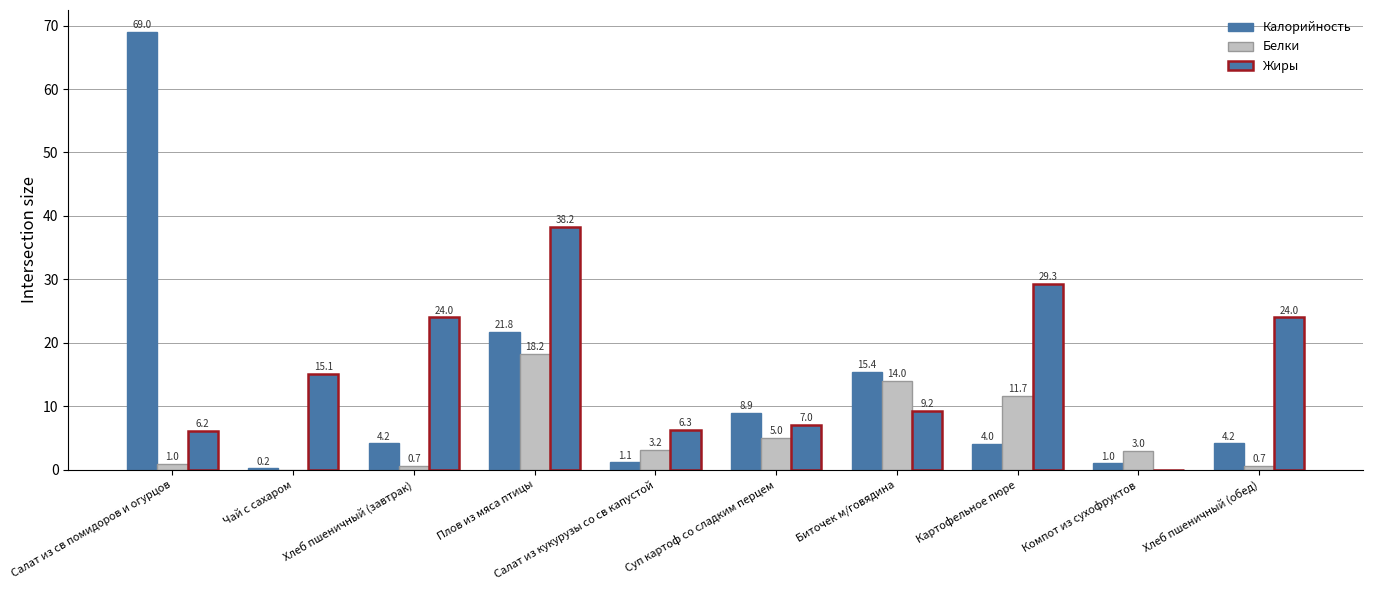

How many groups of bars are there?

10